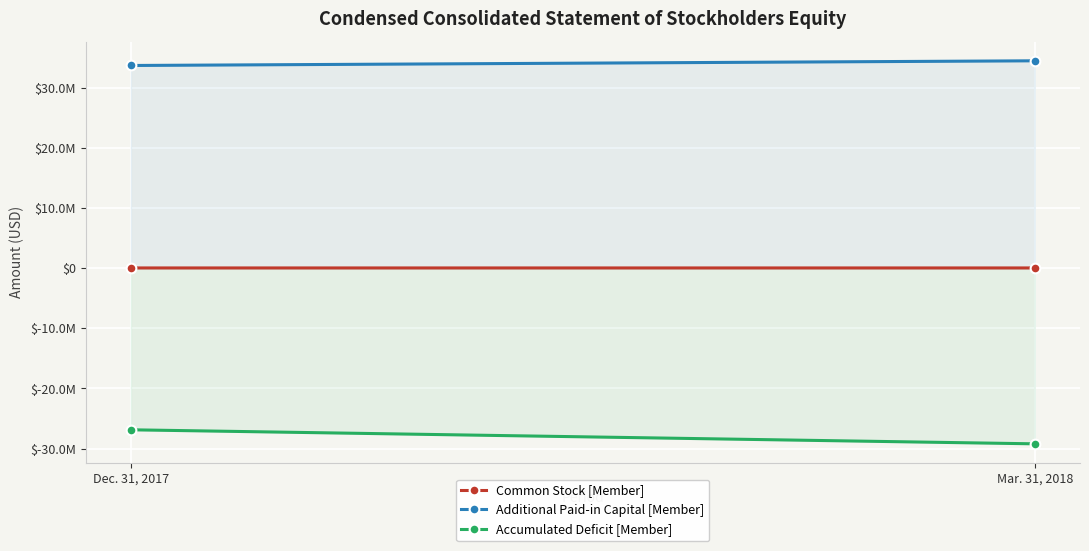

Count the number of data series in this chart.

3